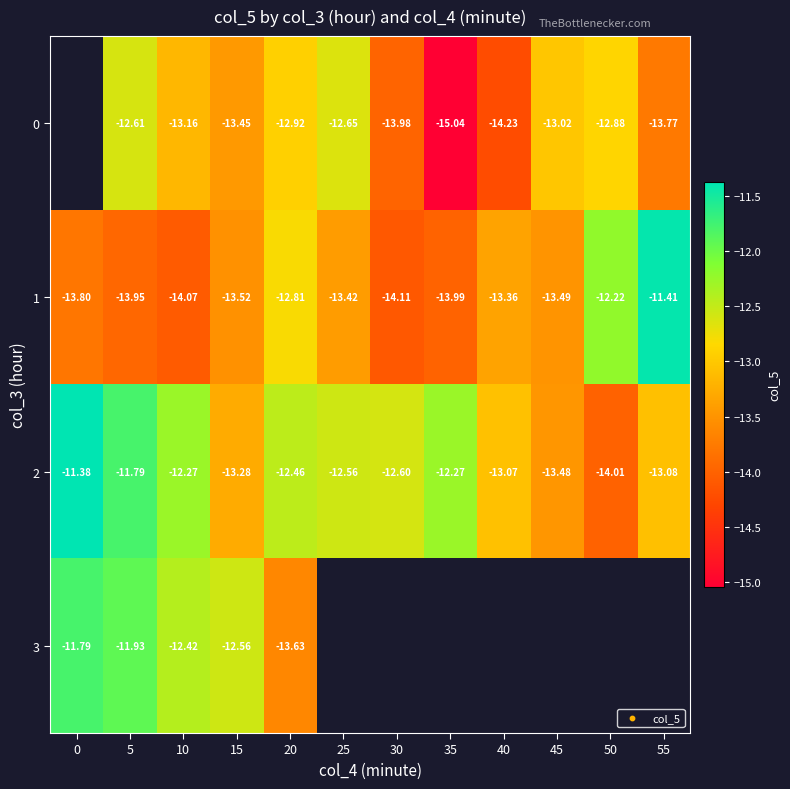

Is the value of 2 at 55 greater than the value of 1 at 15?

Yes